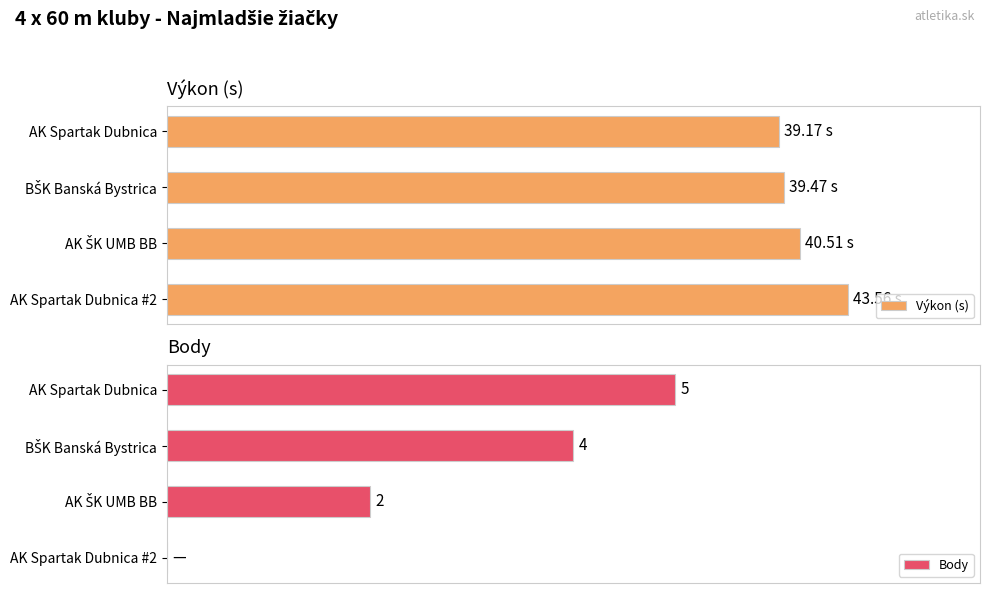

Which series has the widest spread of values?

Body